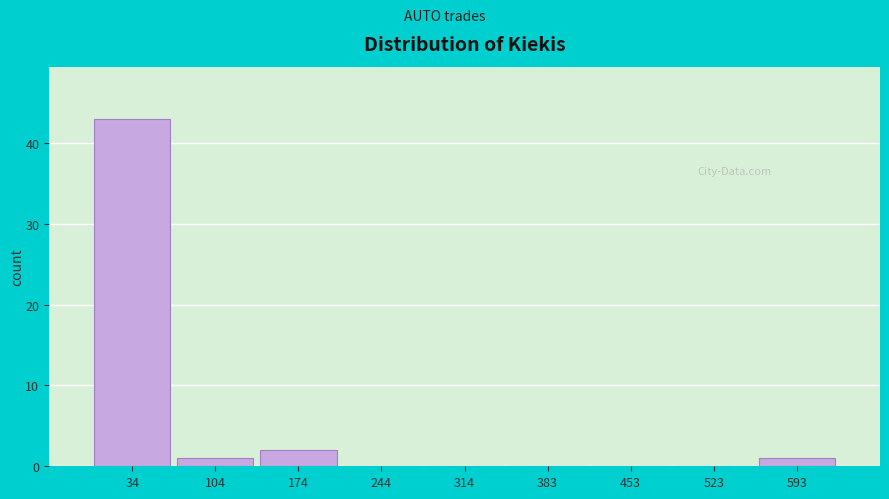

How tall is the bar that spans 560 to 630 on the x-axis? Neither the bar edges nor the heights are printed on the chart, so give them approximately, as read against the axes.

1